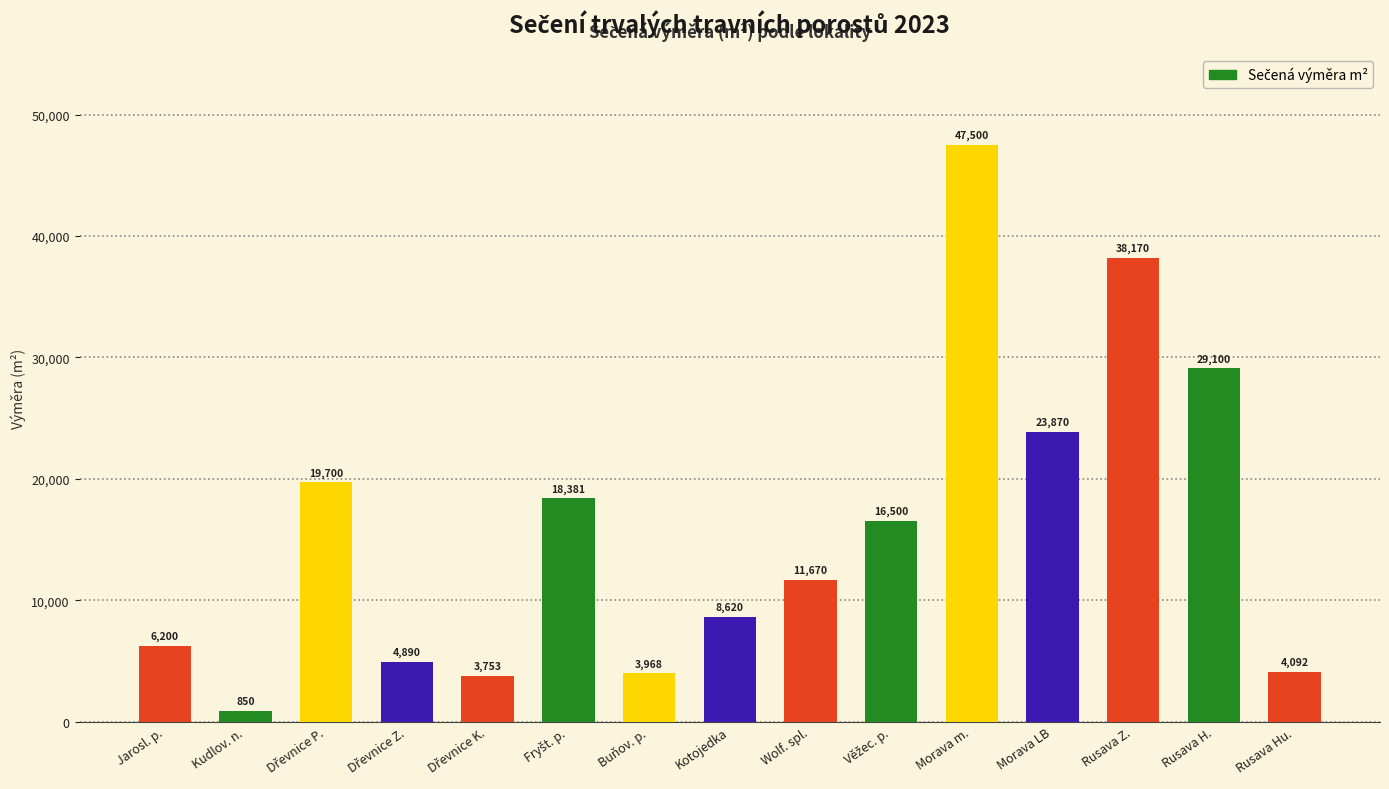

Reading right to left, what are all the values shown in this chart?

4092	29100	38170	23870	47500	16500	11670	8620	3968	18381	3753	4890	19700	850	6200